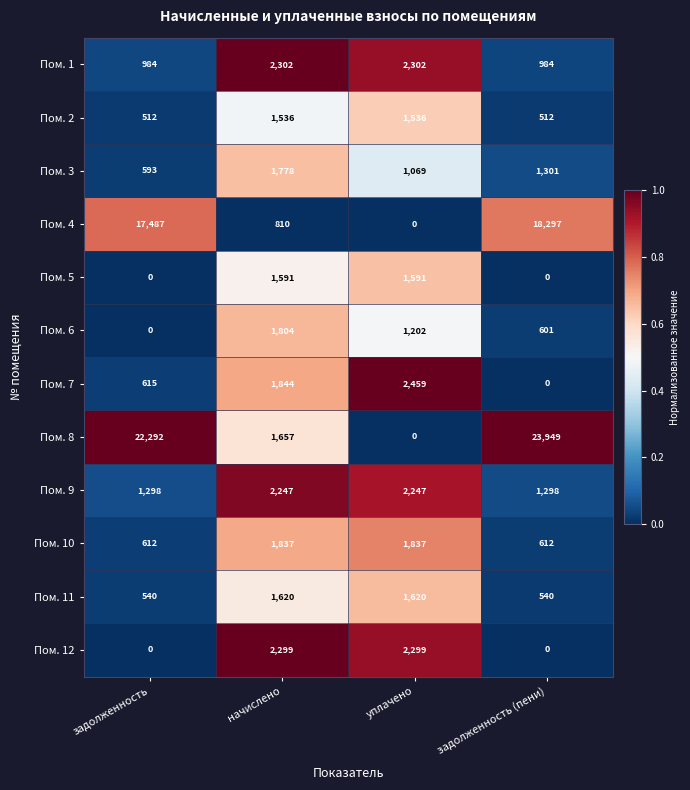

List the series in order of their peak value, highest first.

Пом. 8, Пом. 4, Пом. 7, Пом. 1, Пом. 12, Пом. 9, Пом. 10, Пом. 6, Пом. 3, Пом. 11, Пом. 5, Пом. 2